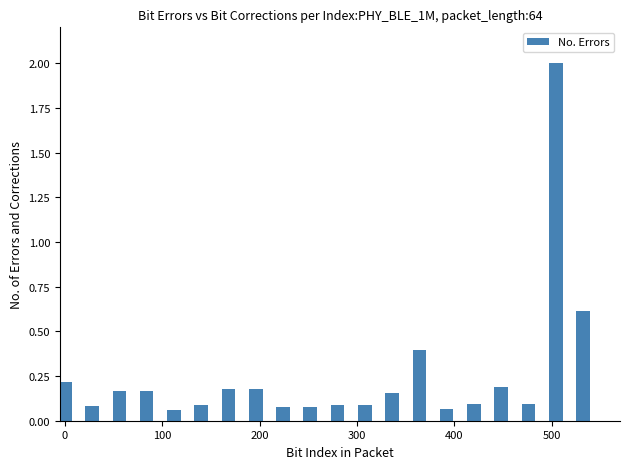

What is the value of the 14th bar from the left?

0.4